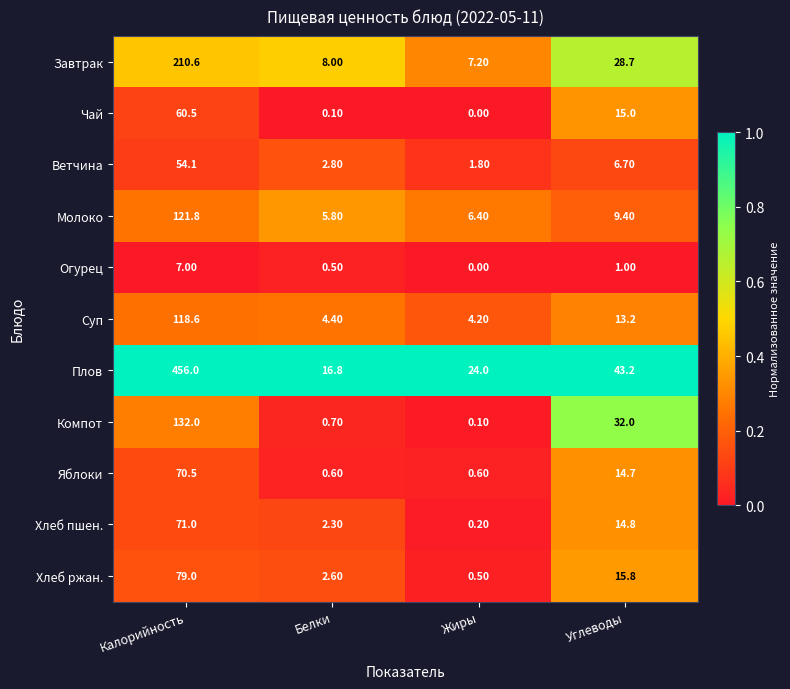

Which label corresponds to the largest value in the chart?

Калорийность